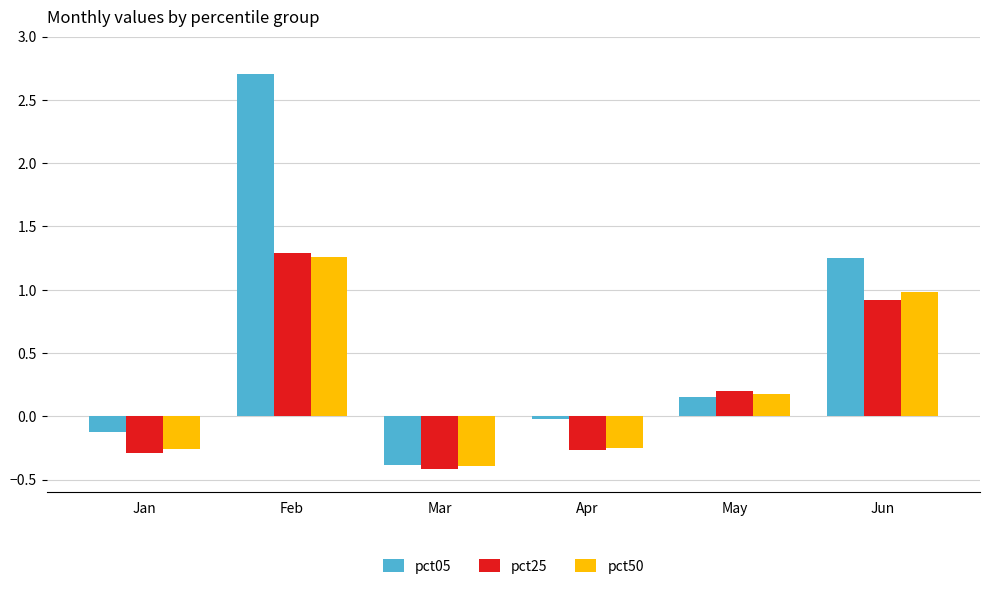

How many values in pct25 are above zero?

3